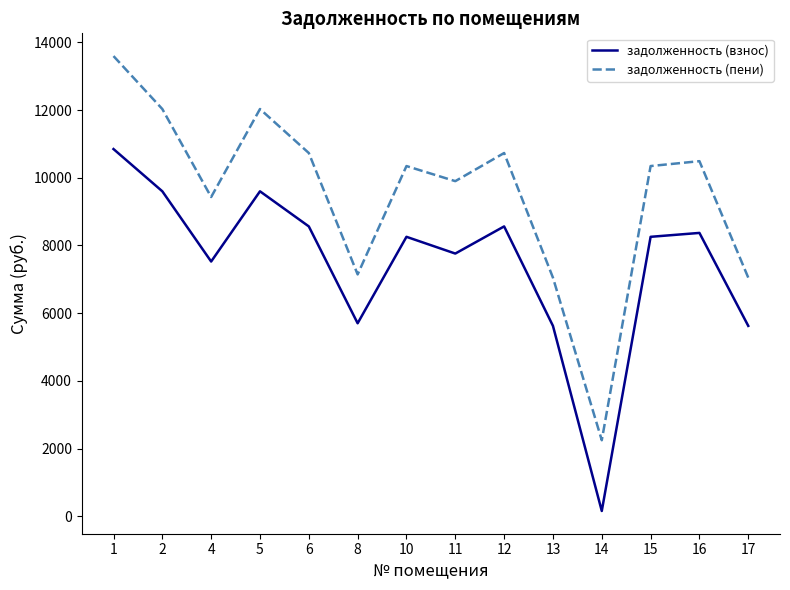

What is the total value across all series at 10?

18601.8